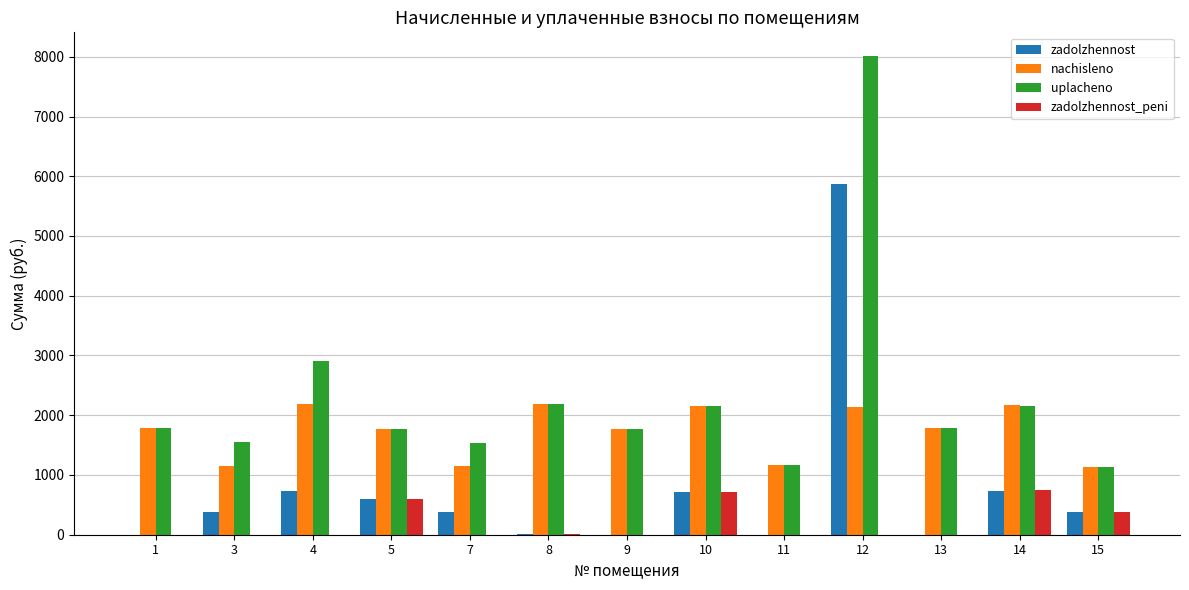

Is the value of uplacheno at 14 greater than the value of zadolzhennost_peni at 13?

Yes